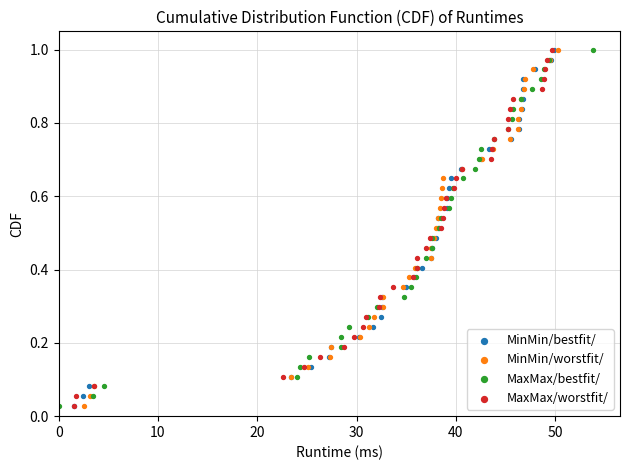

What are all the series names shown in the legend?

MinMin/bestfit/, MinMin/worstfit/, MaxMax/bestfit/, MaxMax/worstfit/